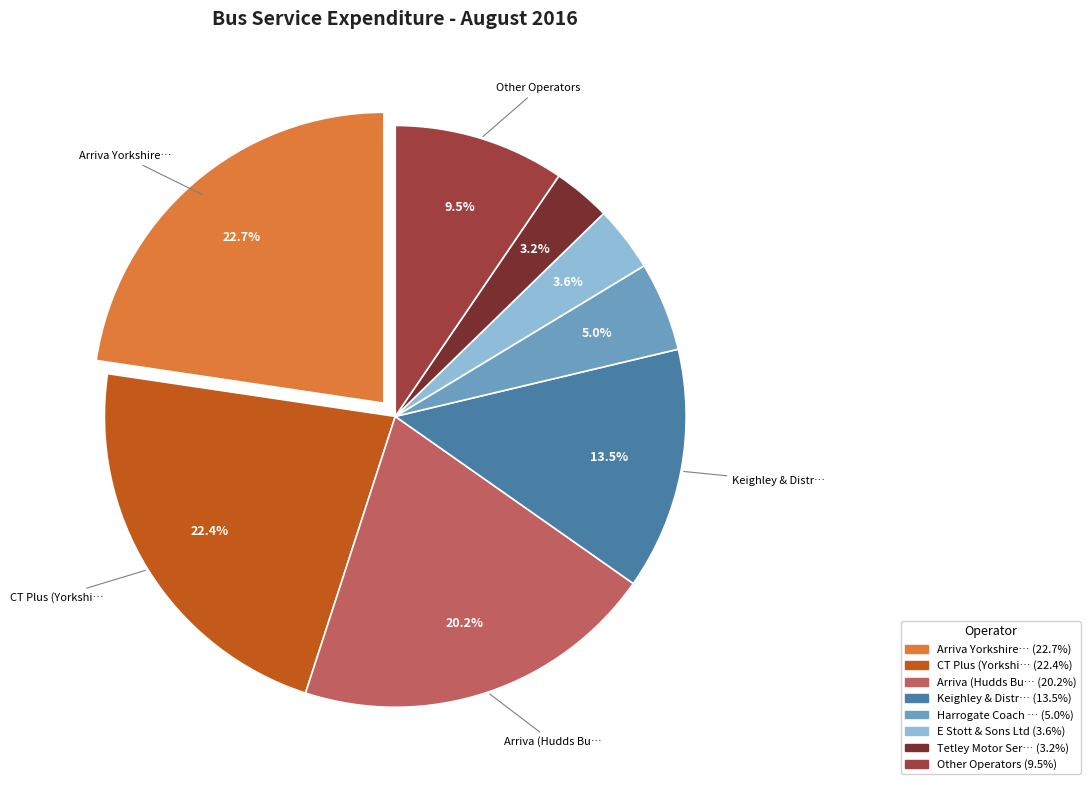

How many segments does this pie chart have?

8